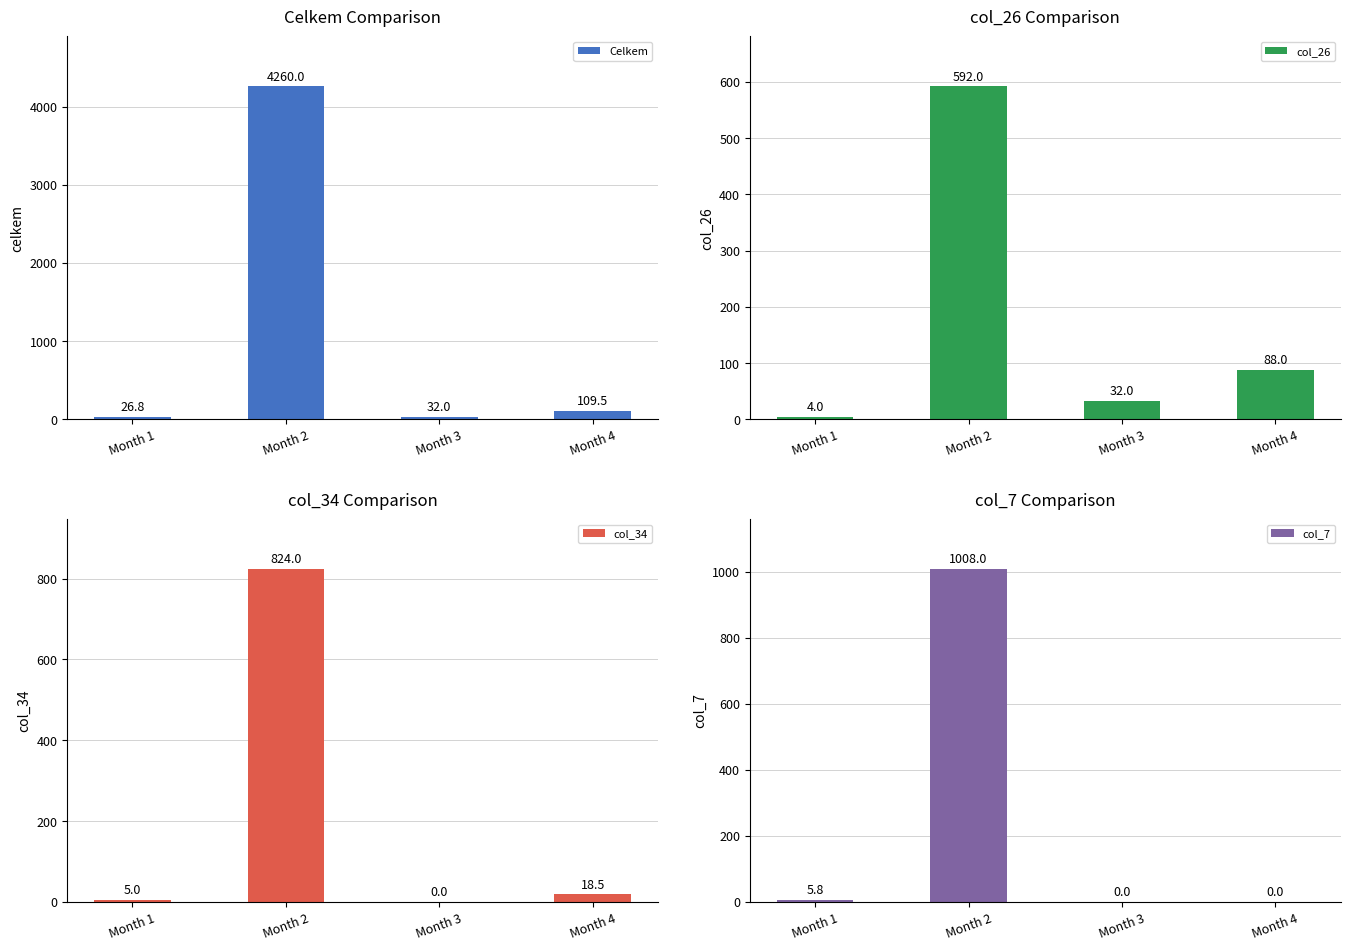

What is the sum of the col_7 values at Month 4 and Month 2?

1008.0